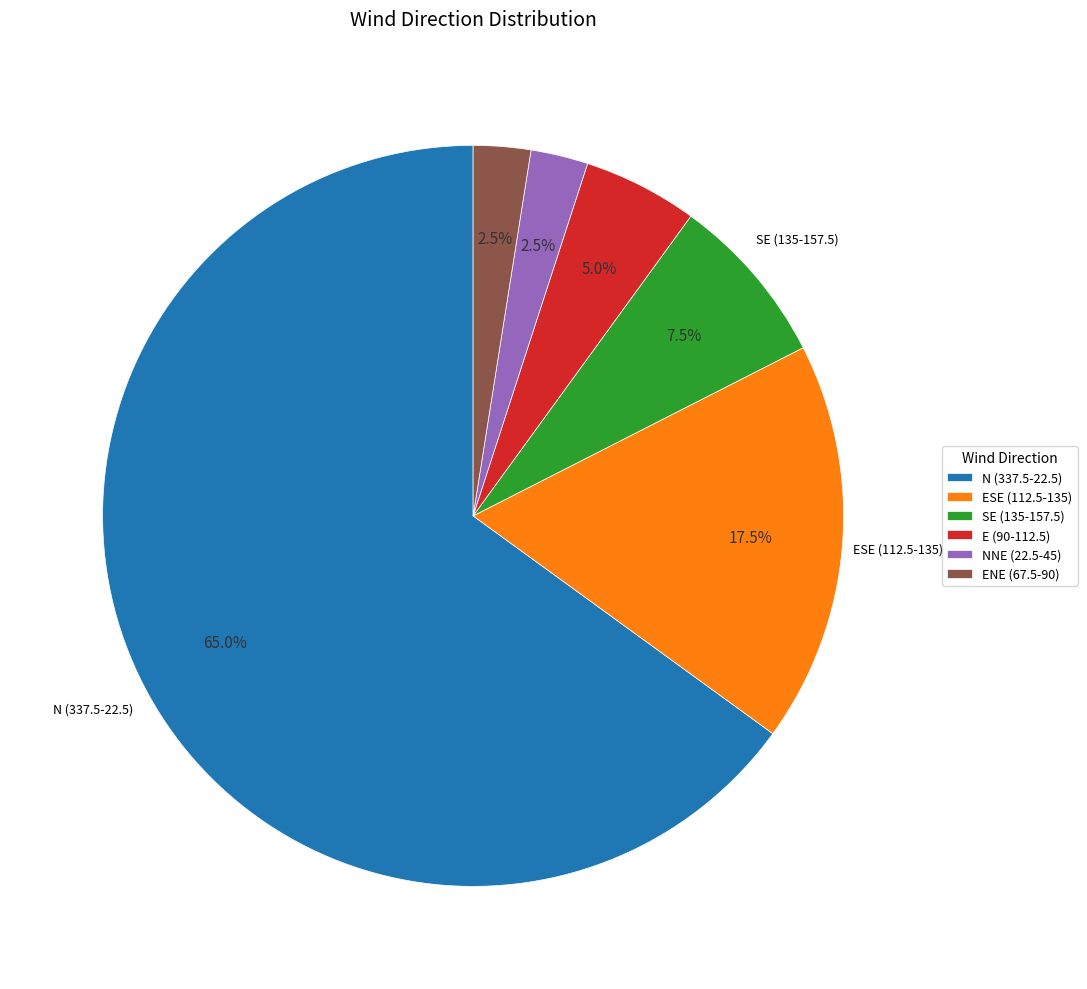

How many segments does this pie chart have?

6